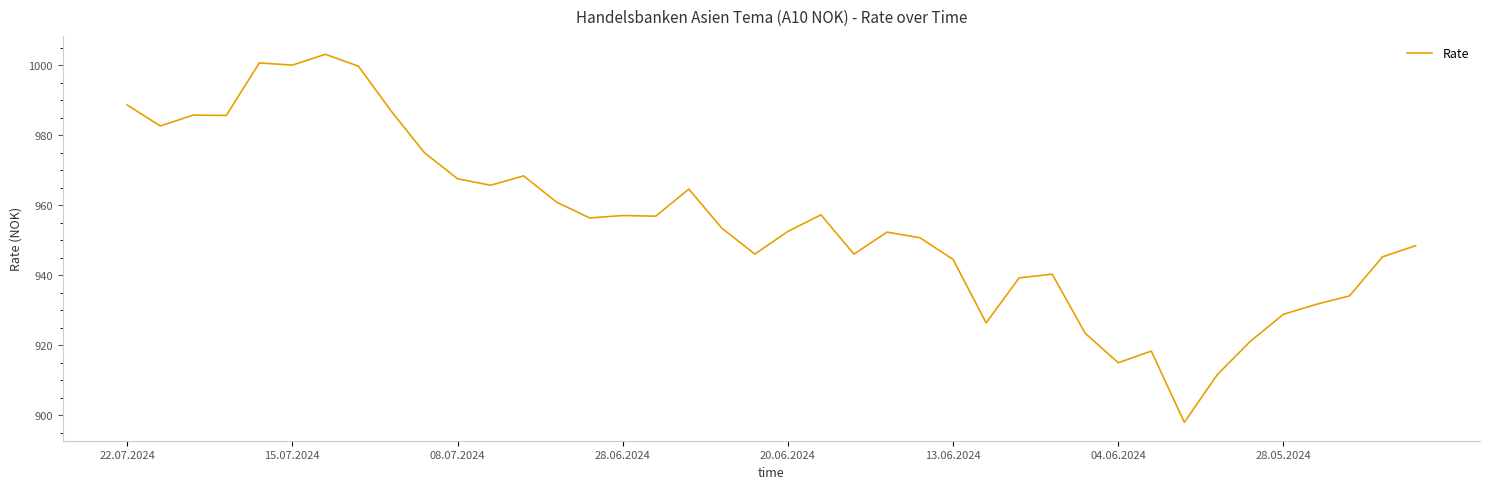

What is the average value?

954.7